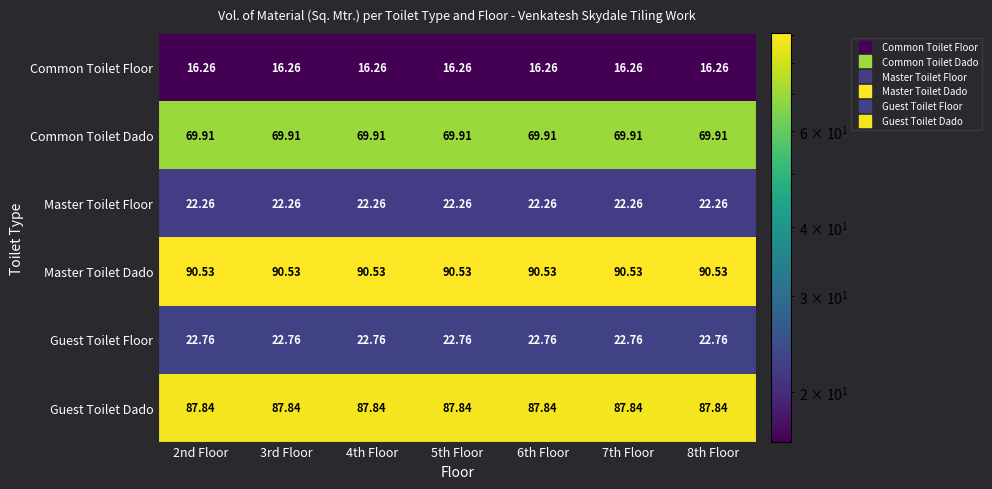

Rank the series at 8th Floor from highest to lowest value.

Master Toilet Dado, Guest Toilet Dado, Common Toilet Dado, Guest Toilet Floor, Master Toilet Floor, Common Toilet Floor